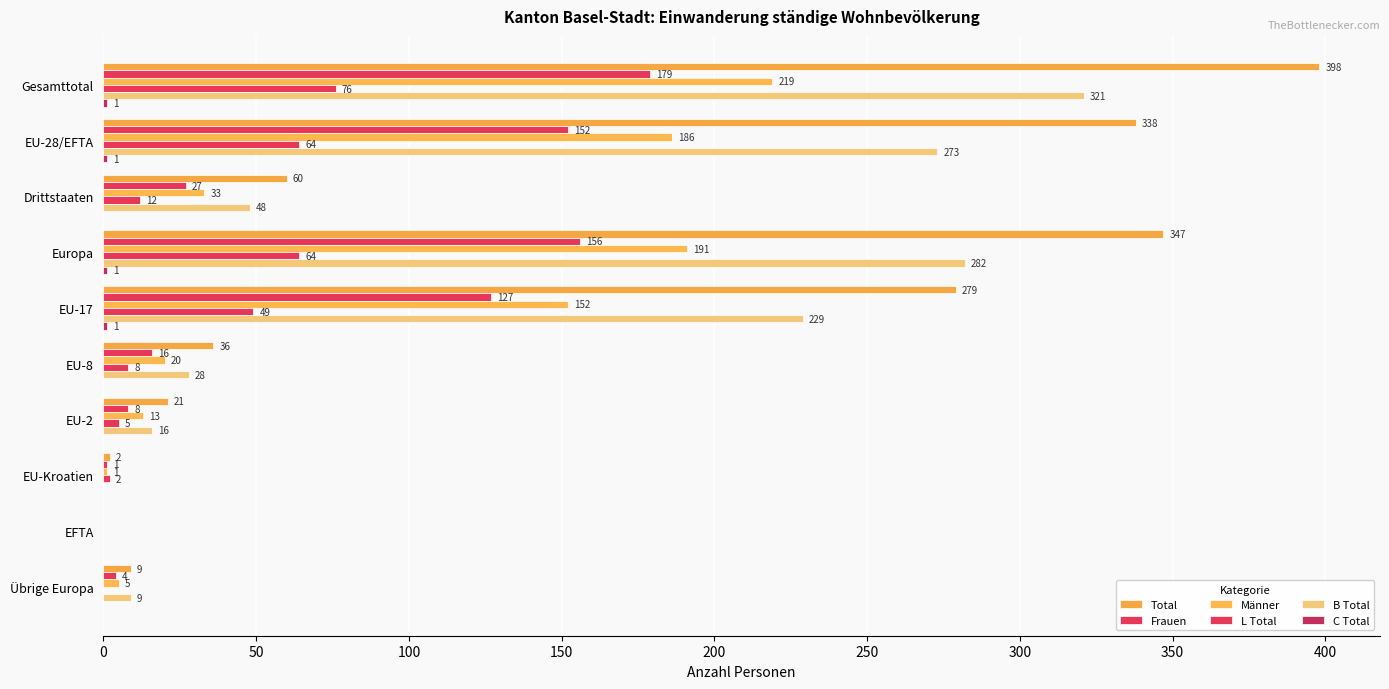

At how many categories does at least one series exceed 325?

3